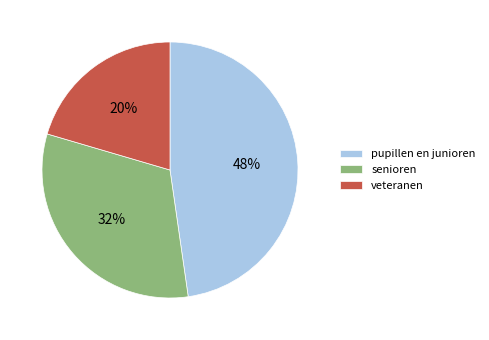

The veteranen slice represents 20% of the pie. True or false?

True